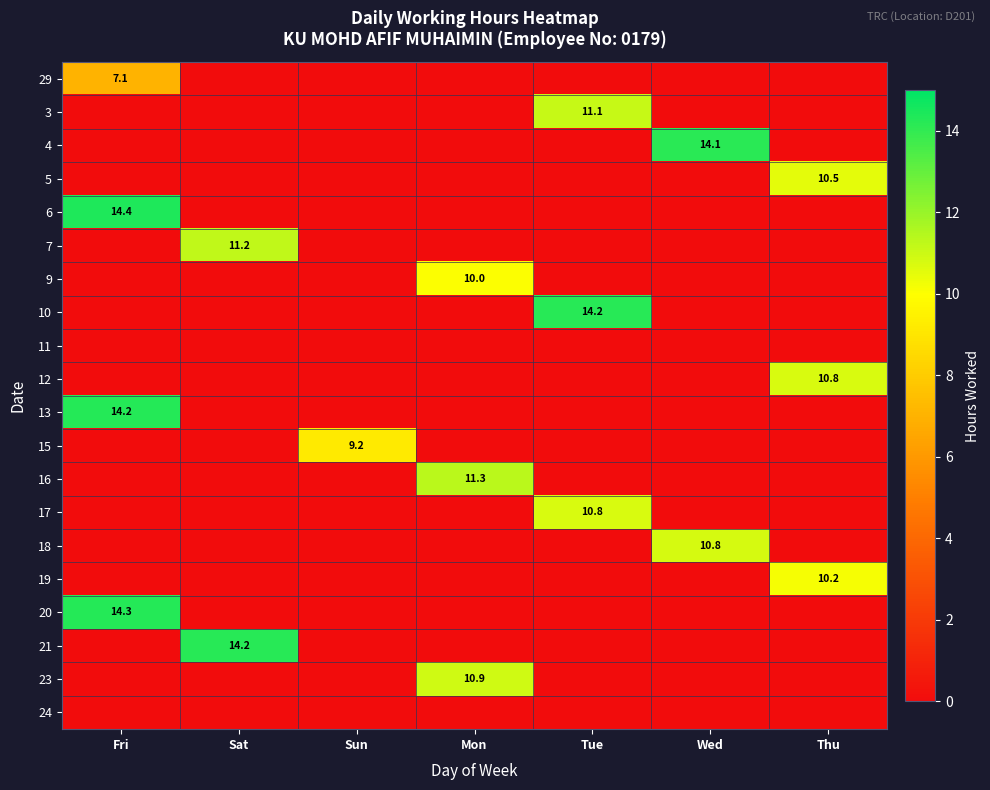

What is the maximum value shown in the chart?

14.4